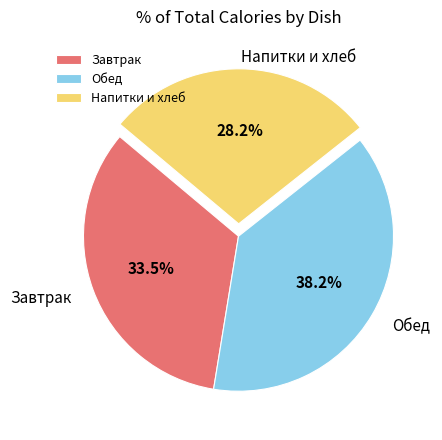

Between Завтрак and Напитки и хлеб, which is larger?

Завтрак